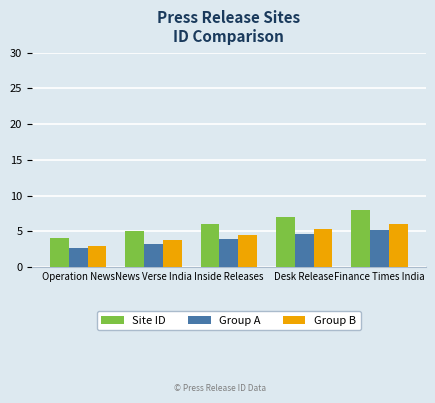

How many values in the Site ID series are below 6?

2